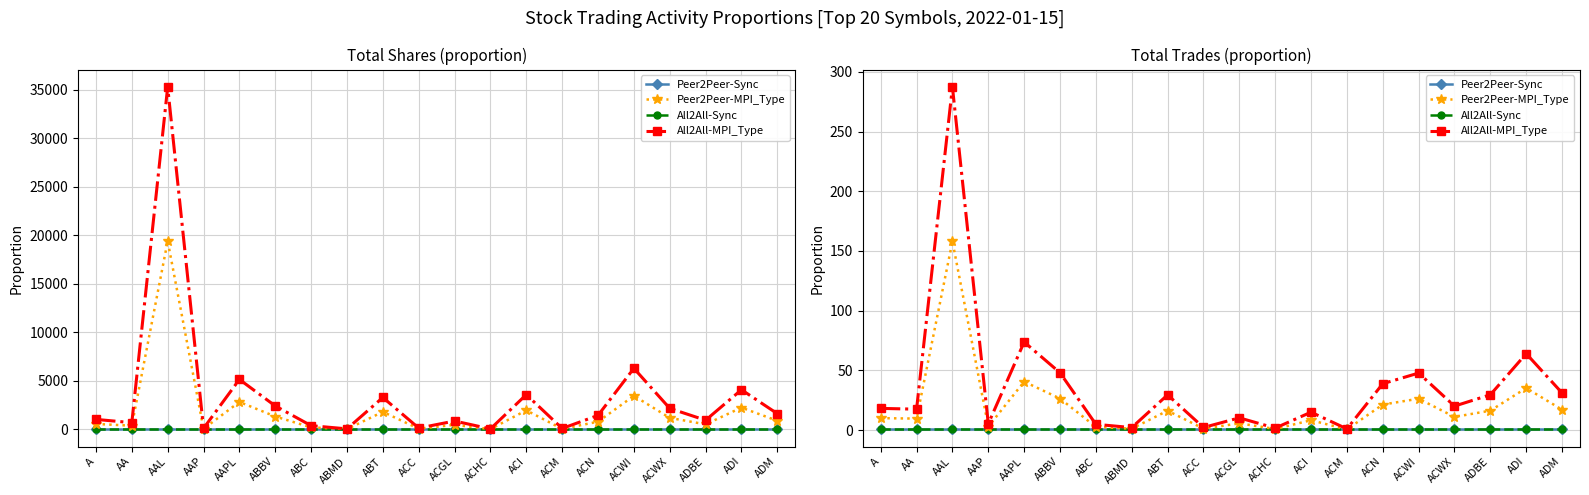

At which label does All2All-MPI_Type reach its peak?

AAL